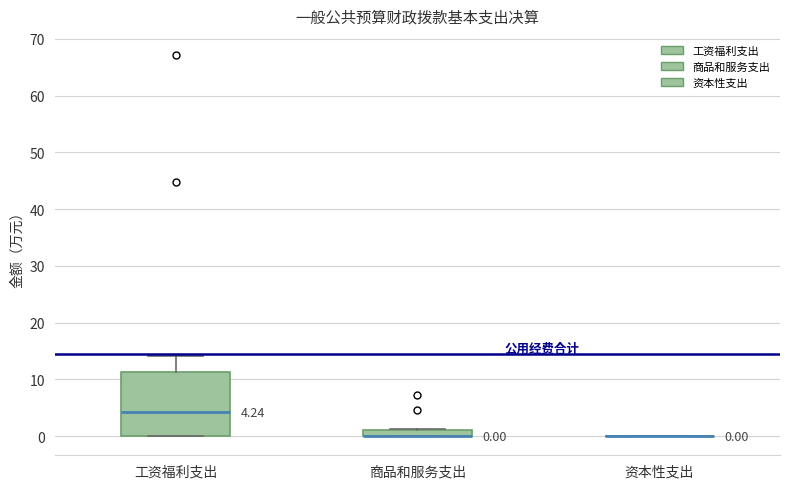

Comparing the boxes themselves (not the whiskers), which one is the tallest?

工资福利支出